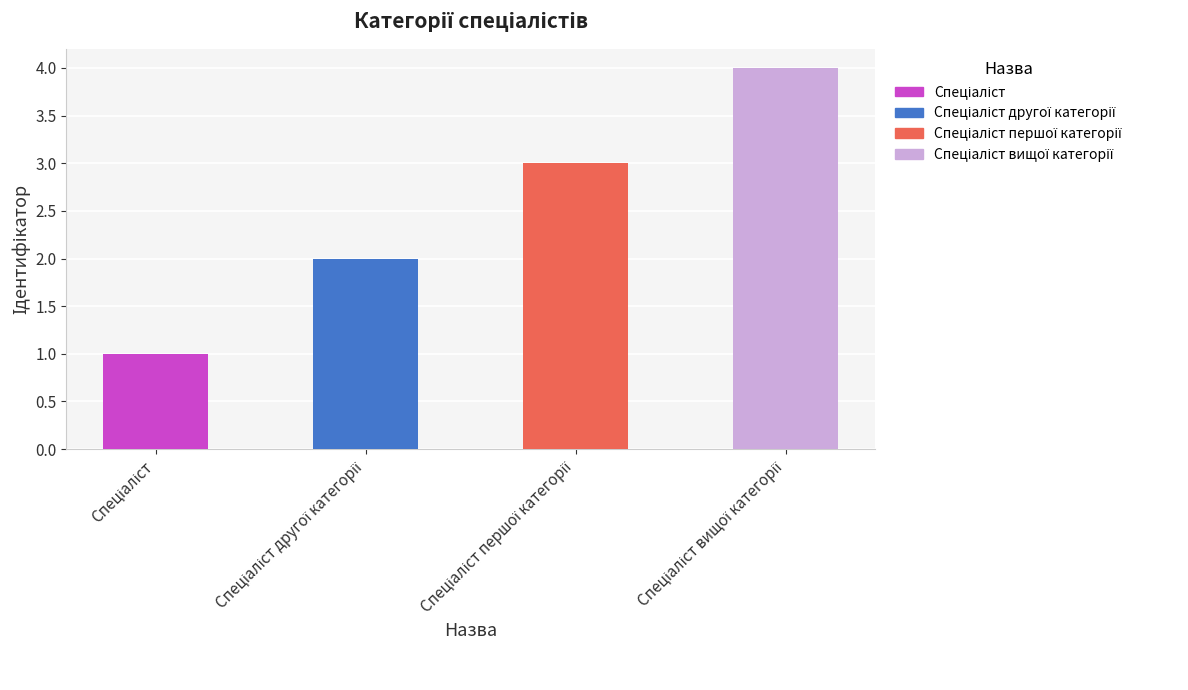

What is the greatest value displayed?

4